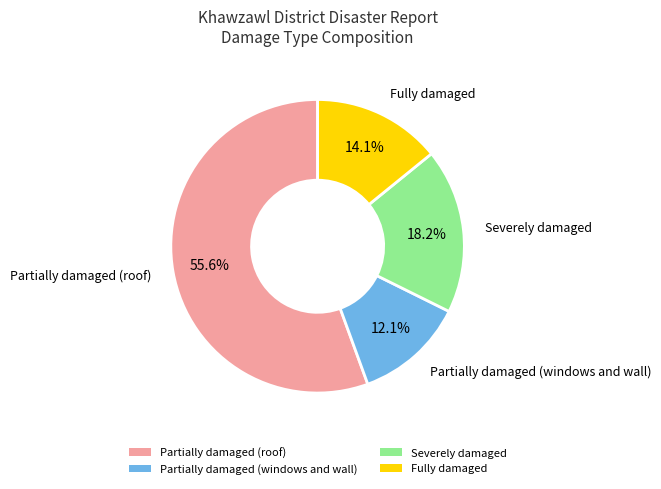

Rank the categories by value from highest to lowest.

Partially damaged (roof), Severely damaged, Fully damaged, Partially damaged (windows and wall)